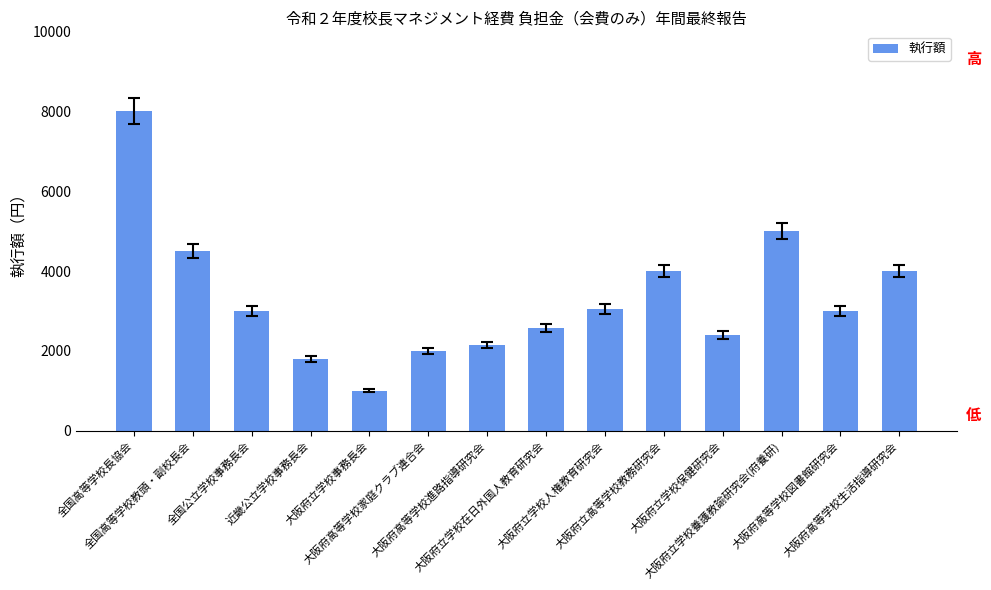

Which has a higher value, 大阪府立学校事務長会 or 全国公立学校事務長会?

全国公立学校事務長会